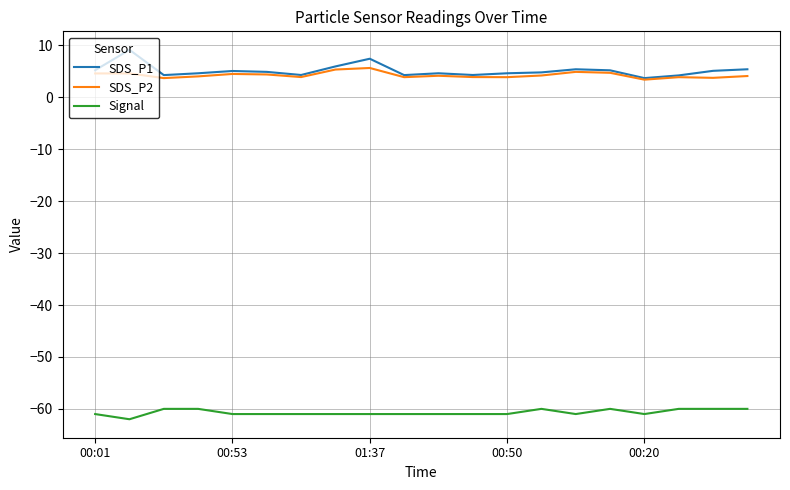

True or false: Signal and SDS_P2 intersect in this chart.

False